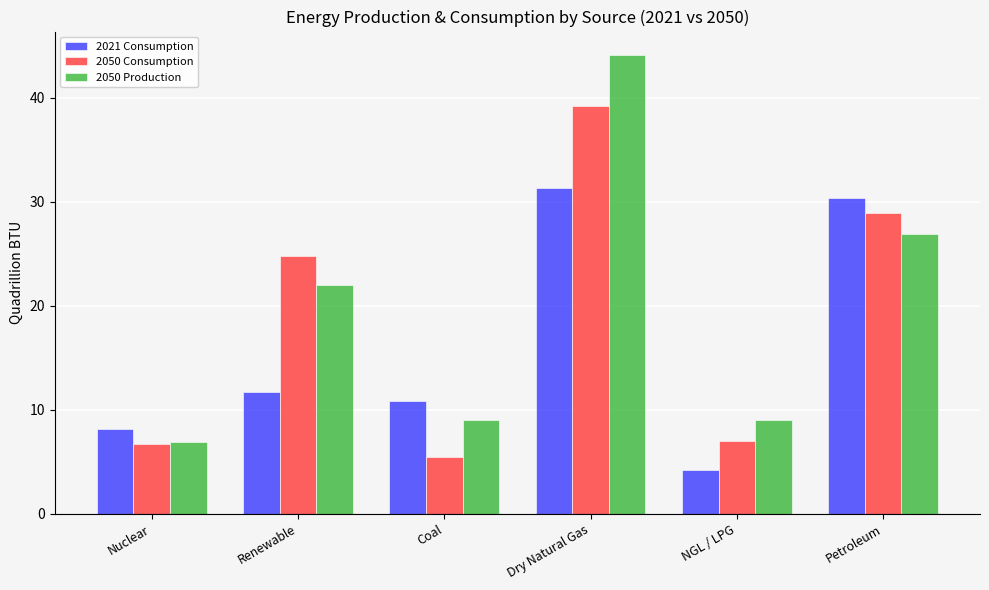

At which category is the sum across all series the highest?

Dry Natural Gas